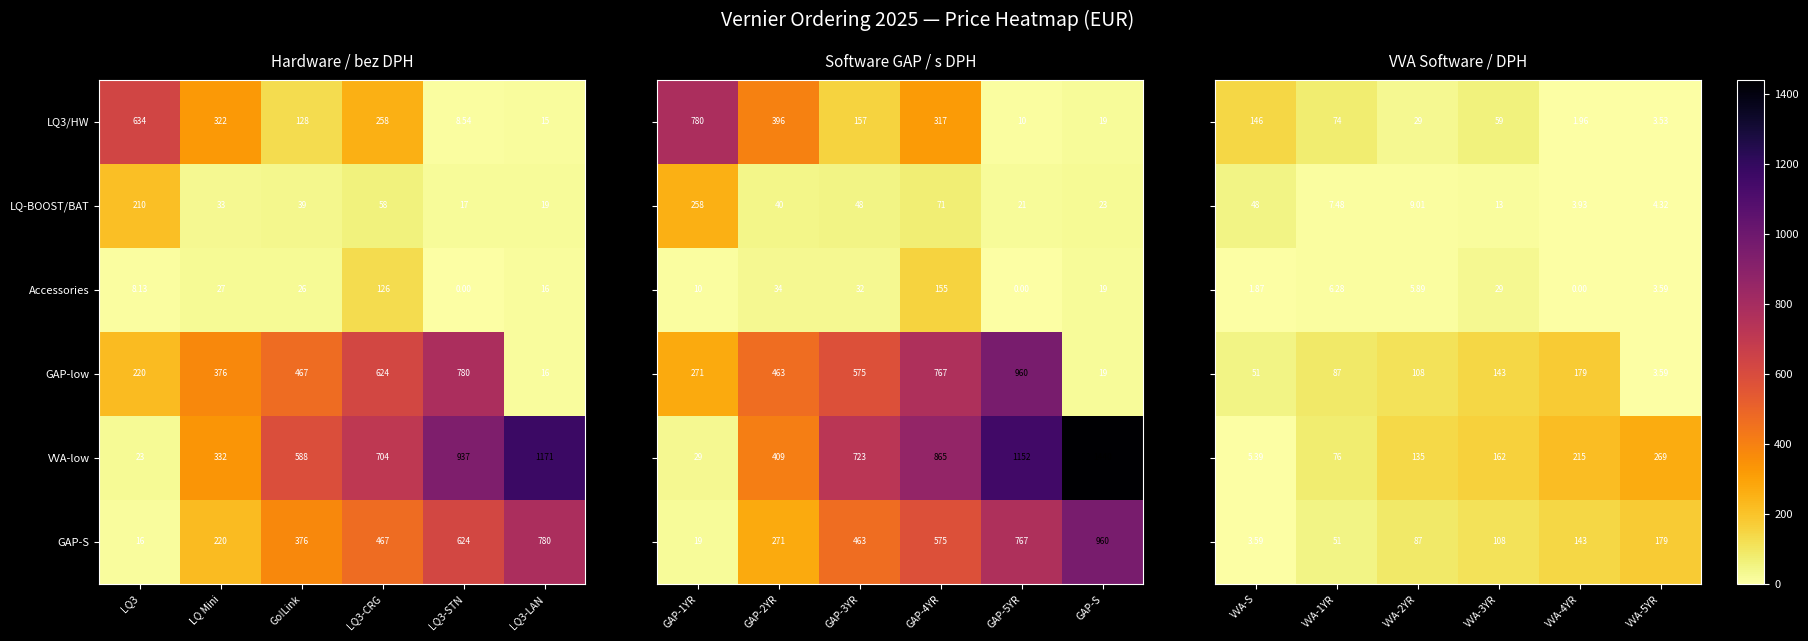

Is the value of Accessories at LQ3-STN greater than the value of VVA-low at LQ3?

No